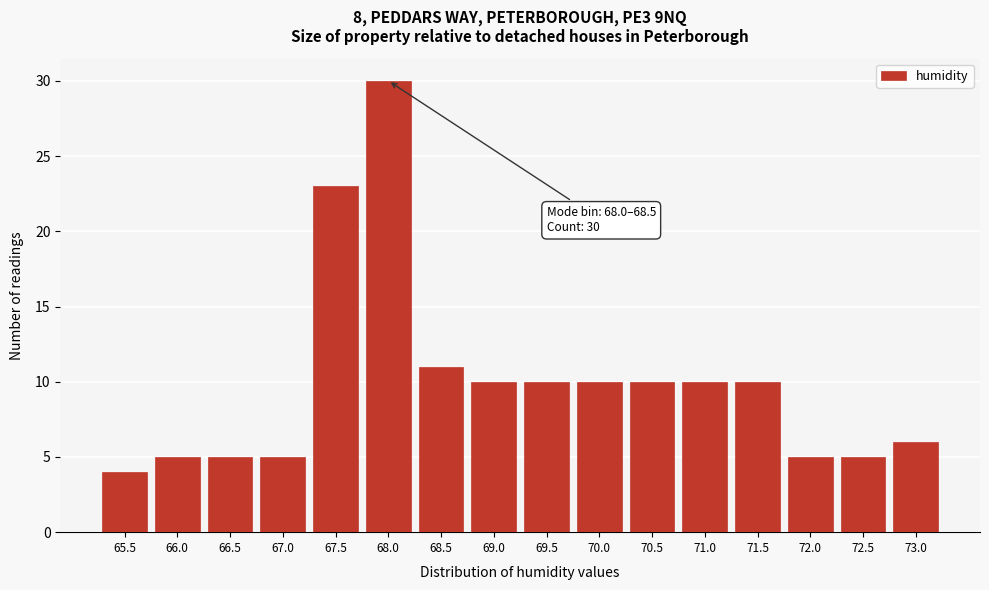

Reading left to right, extract all data points from this chart.

65.5=4	66.0=5	66.5=5	67.0=5	67.5=23	68.0=30	68.5=11	69.0=10	69.5=10	70.0=10	70.5=10	71.0=10	71.5=10	72.0=5	72.5=5	73.0=6